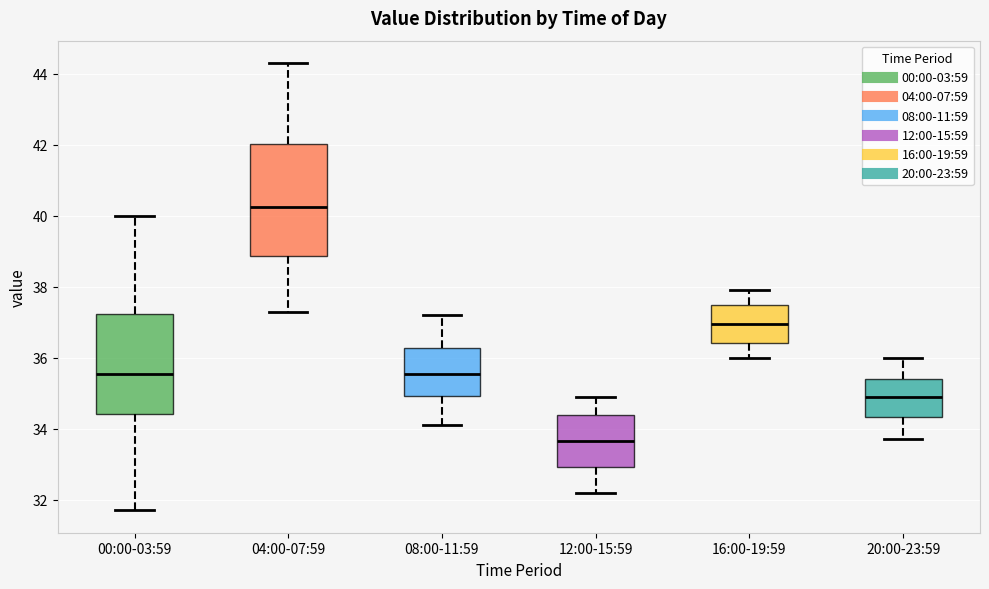

Reading left to right, read every box against the y-axis: the position of its median line, the range the box covers, and the ends of its whiskers. The values are not printed on the chart, so give them approximately, as read against the axis.

00:00-03:59: median 35.6, box 34.4 to 37.2, whiskers 31.8 to 40.0
04:00-07:59: median 40.2, box 38.8 to 42.0, whiskers 37.4 to 44.4
08:00-11:59: median 35.6, box 35.0 to 36.2, whiskers 34.2 to 37.2
12:00-15:59: median 33.6, box 33.0 to 34.4, whiskers 32.2 to 35.0
16:00-19:59: median 37.0, box 36.4 to 37.4, whiskers 36.0 to 38.0
20:00-23:59: median 35.0, box 34.4 to 35.4, whiskers 33.8 to 36.0